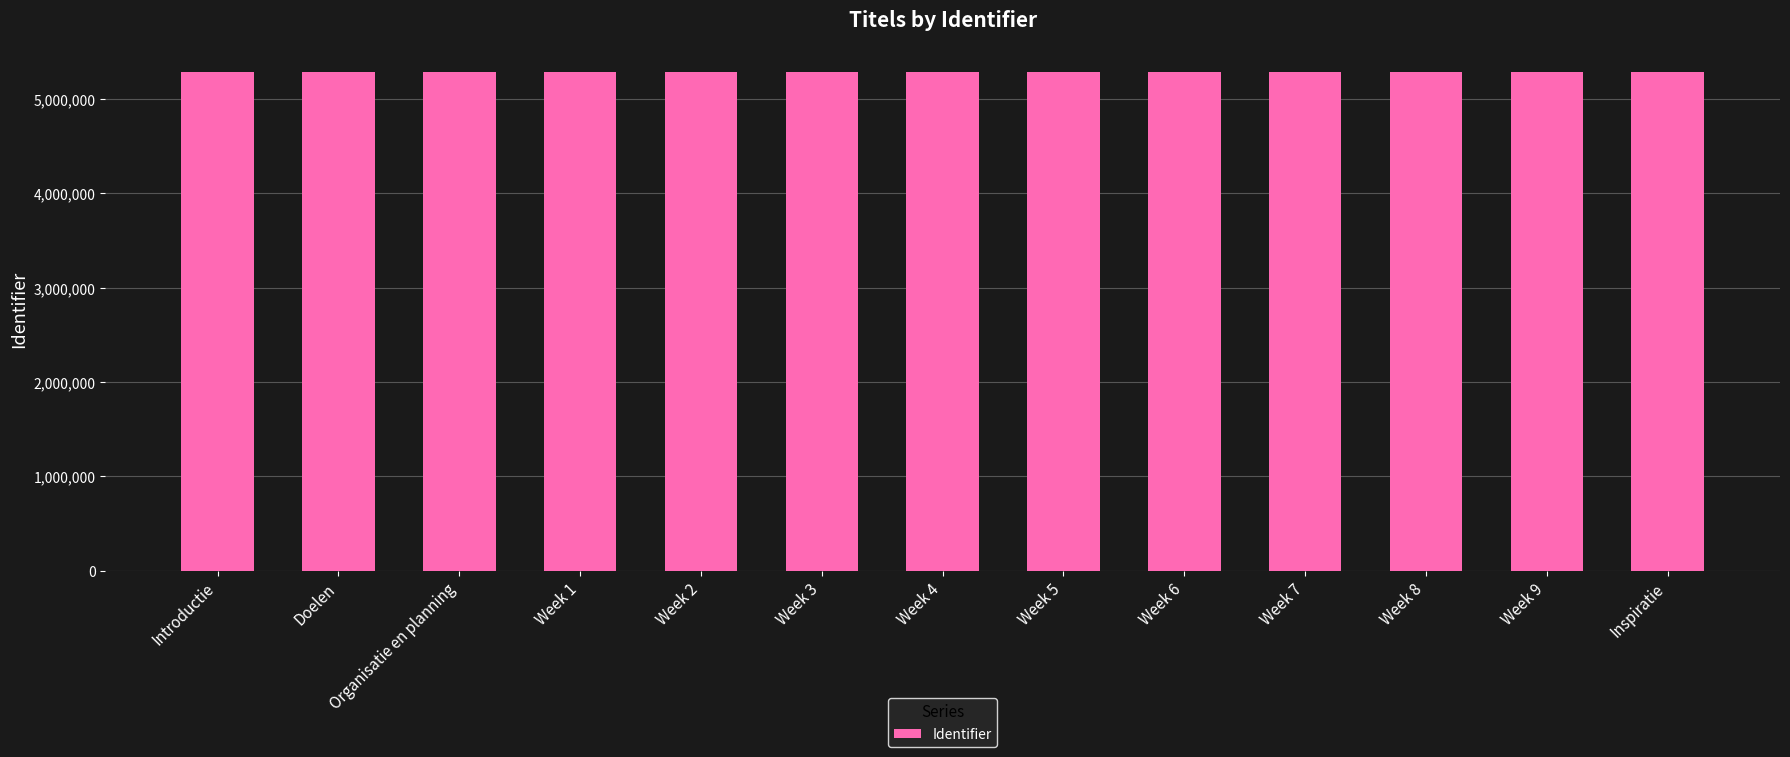

What is the label of the 2nd bar from the right?

Week 9